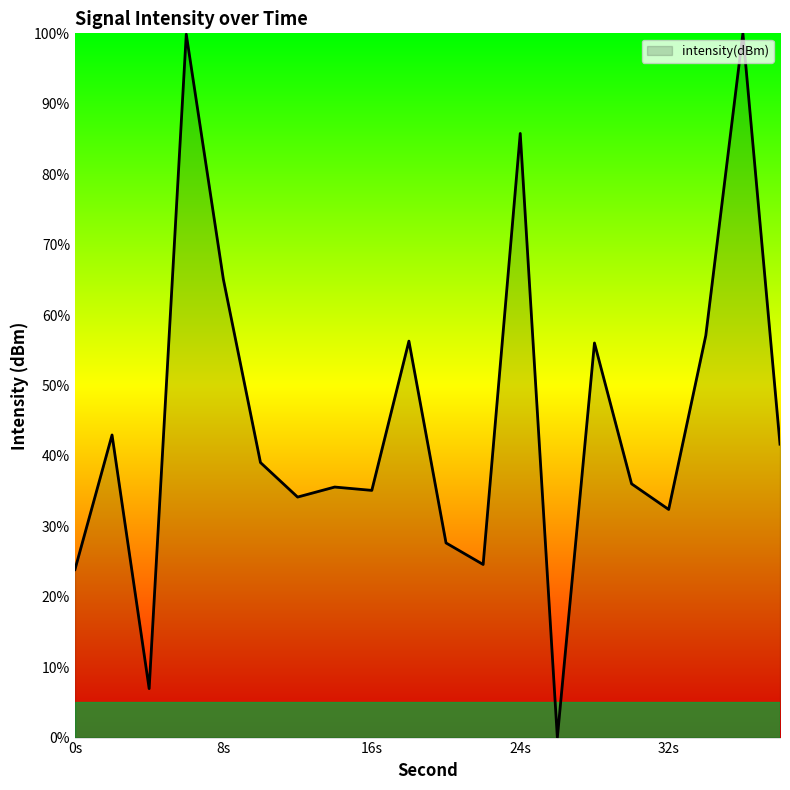

Count the number of categories in the chart.

20